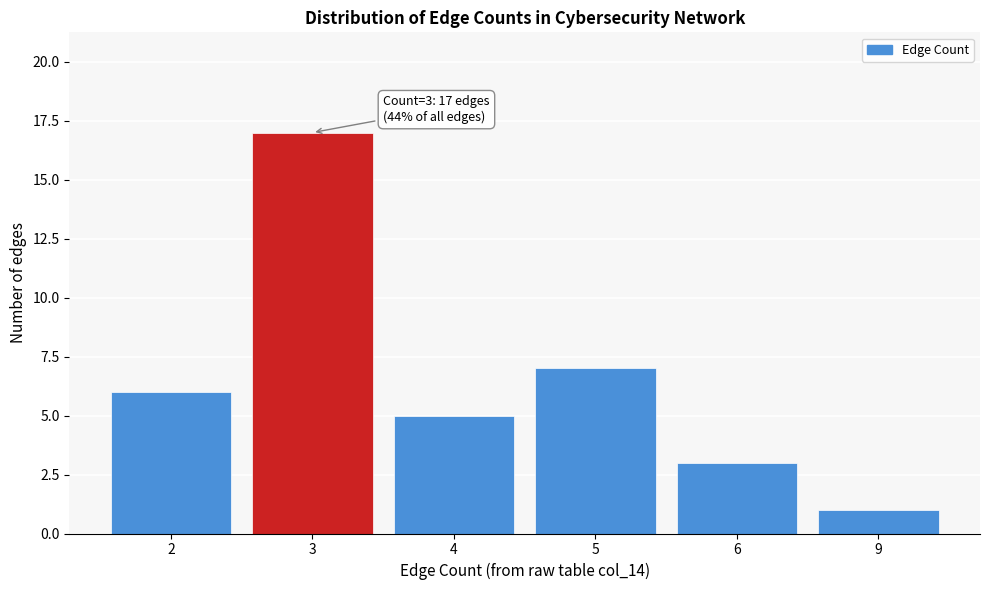

Reading left to right, transcribe all the data shown in this chart.

2=6	3=17	4=5	5=7	6=3	9=1